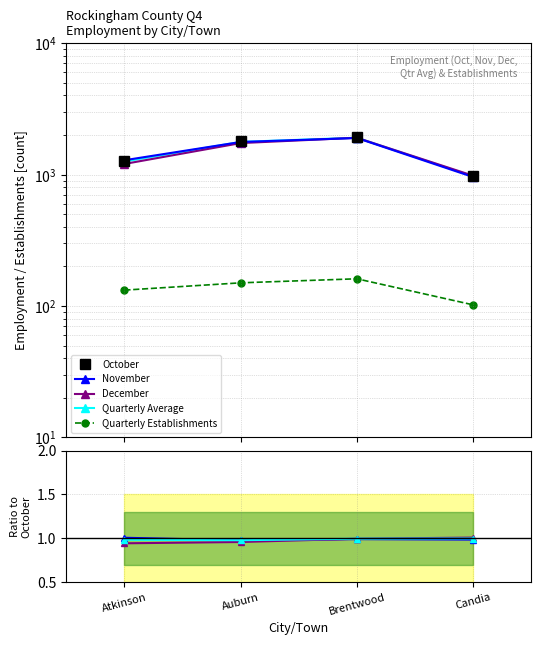

What position from the left is Candia?

4